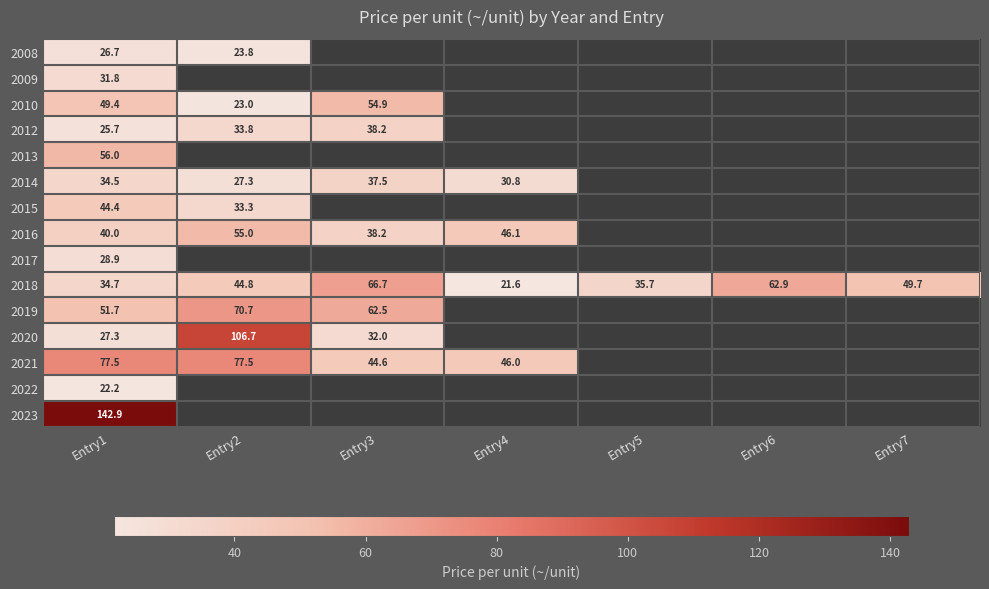

What is the difference between the highest and lowest values at Entry1?

120.7